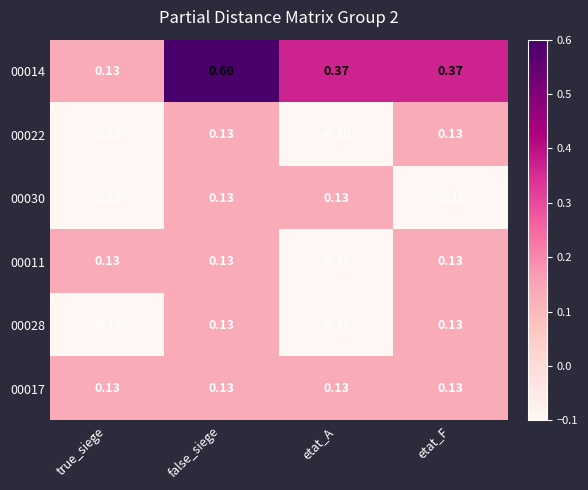

At which category is the sum across all series the highest?

false_siege